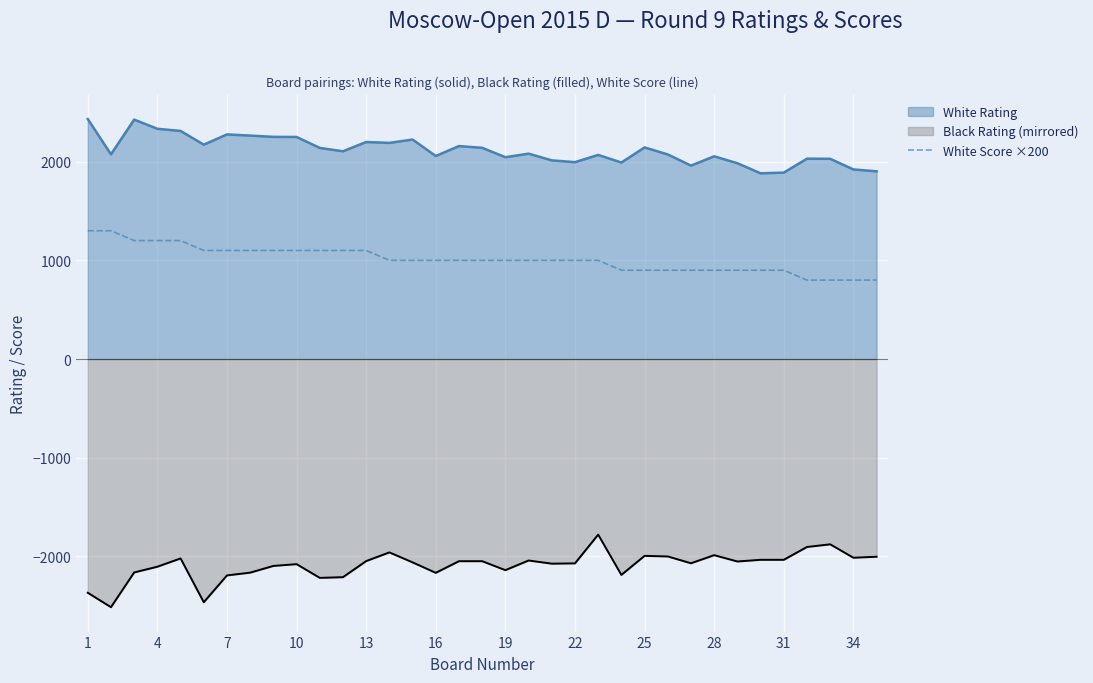

What is the maximum value for Black Rating (mirrored)?

-1779